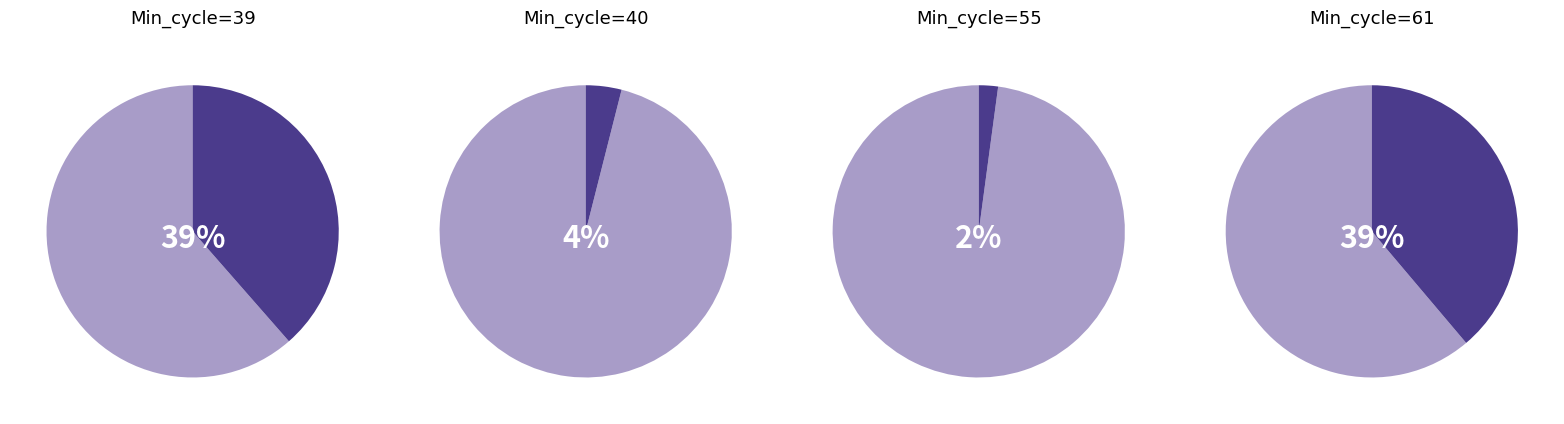

What is the majority slice?

Min_cycle_61